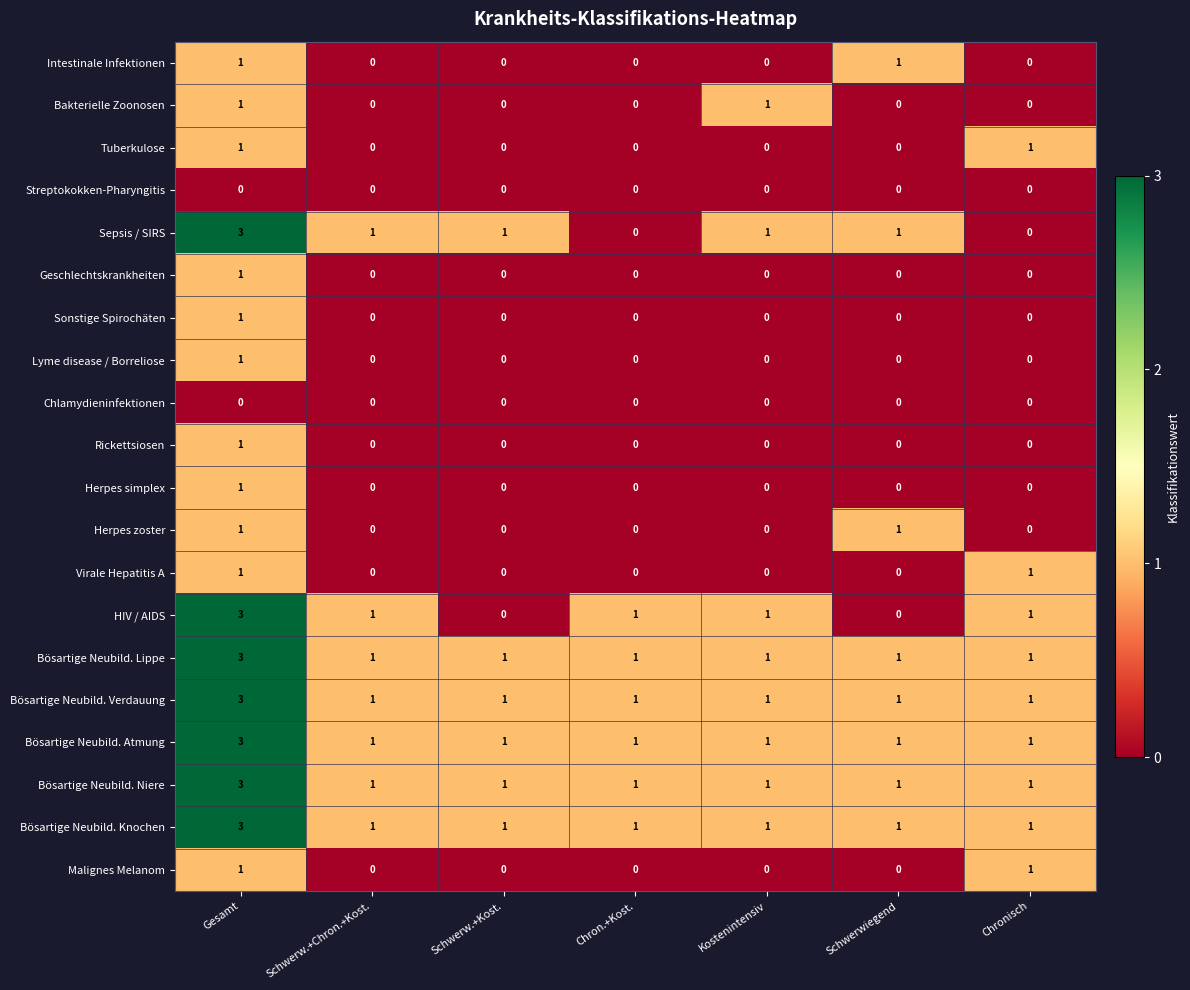

True or false: Herpes zoster has a value of 2 at Schwerwiegend.

False